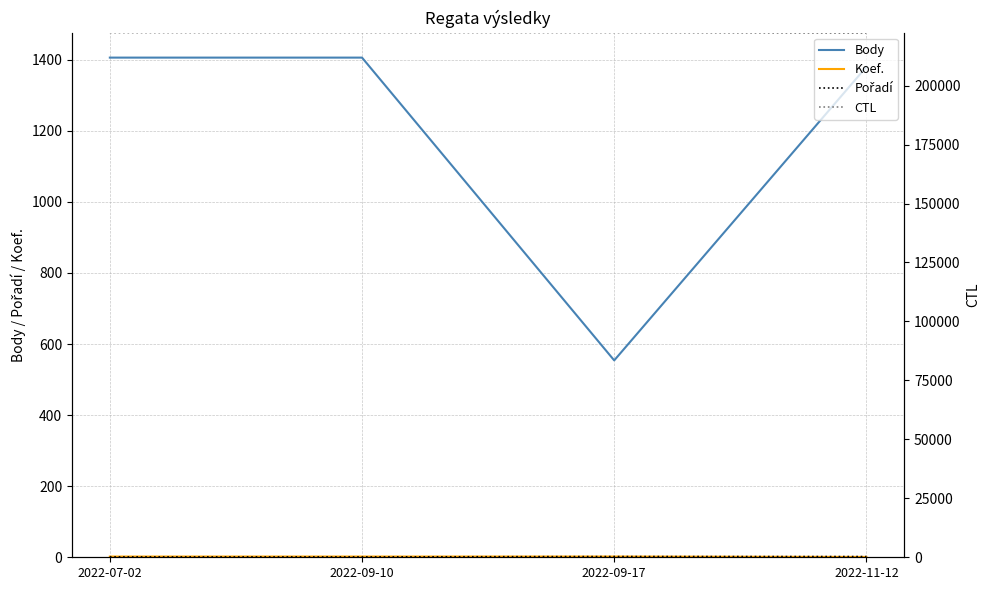

At which label is Pořadí closest to 1?

2022-07-02